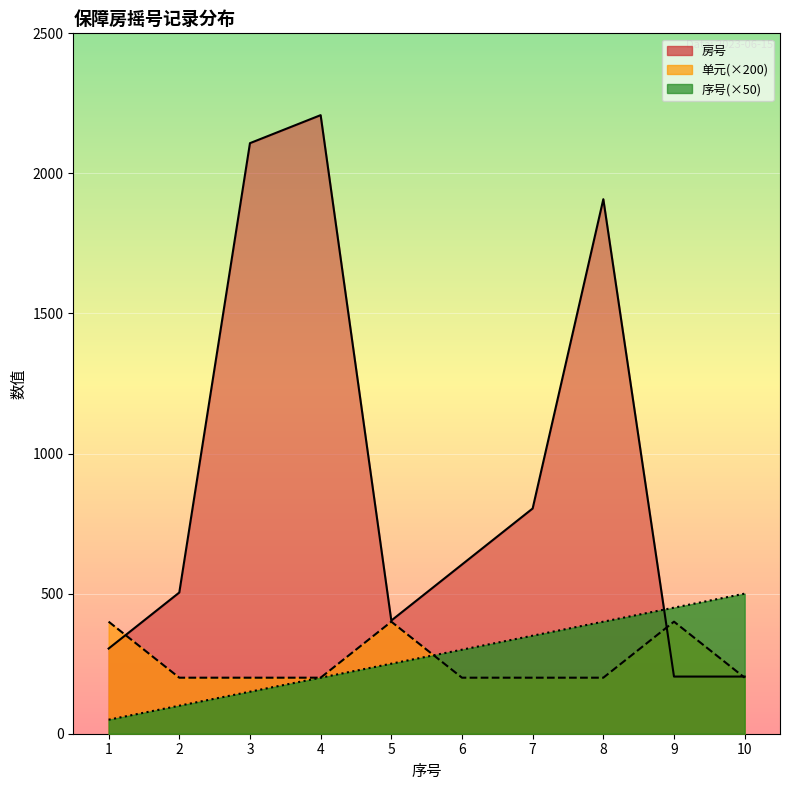

What are all the series names shown in the legend?

序号, 单元, 房号